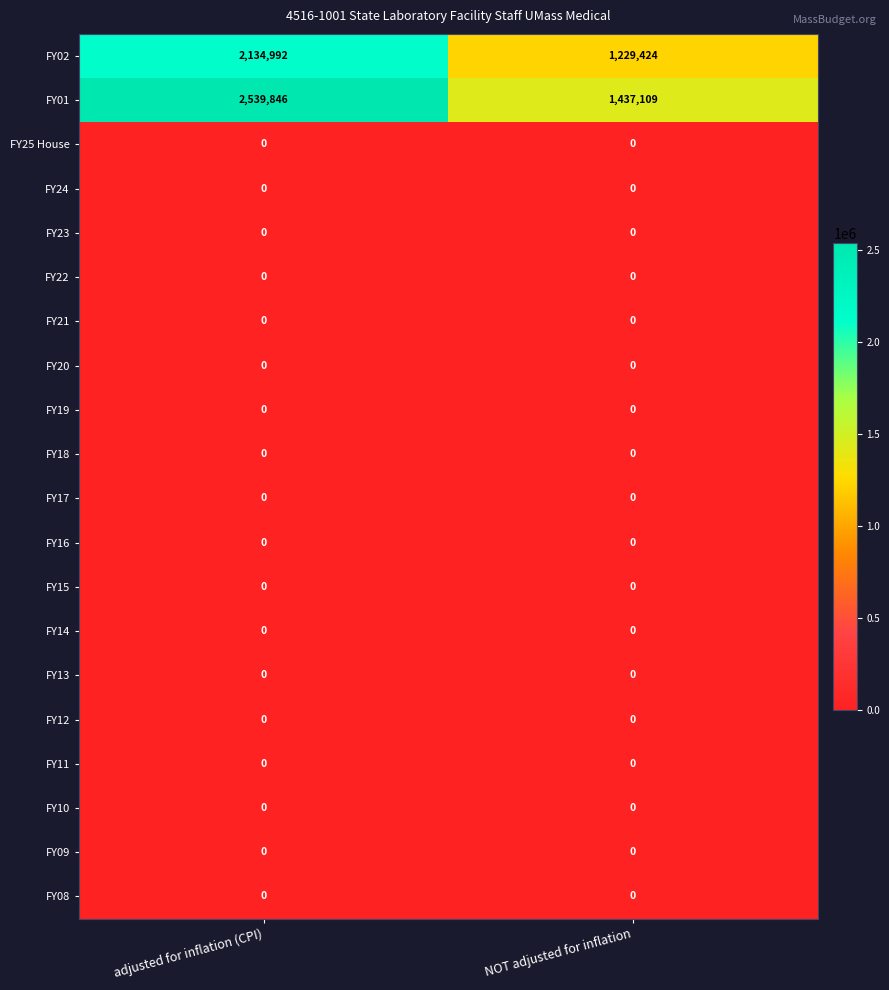

Read the FY02 value at NOT adjusted for inflation.

1229424